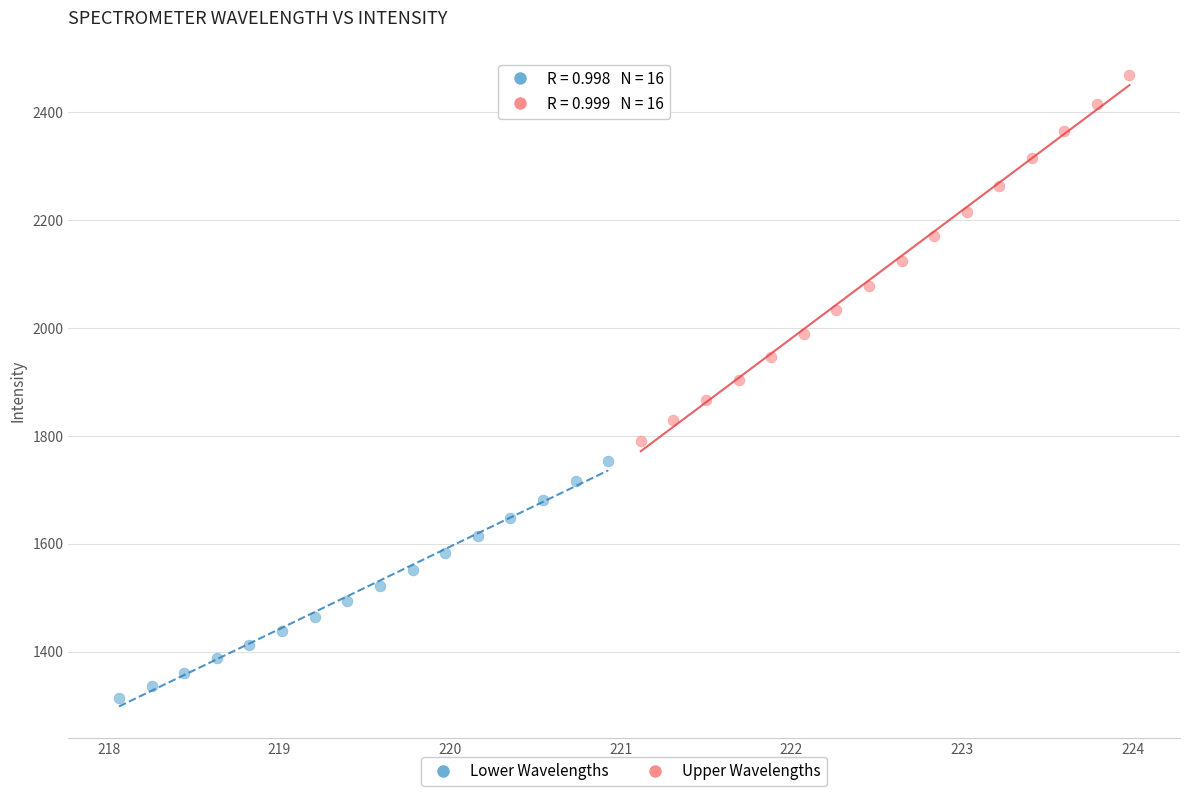

Which series has the widest spread of Y values?

Upper Wavelengths